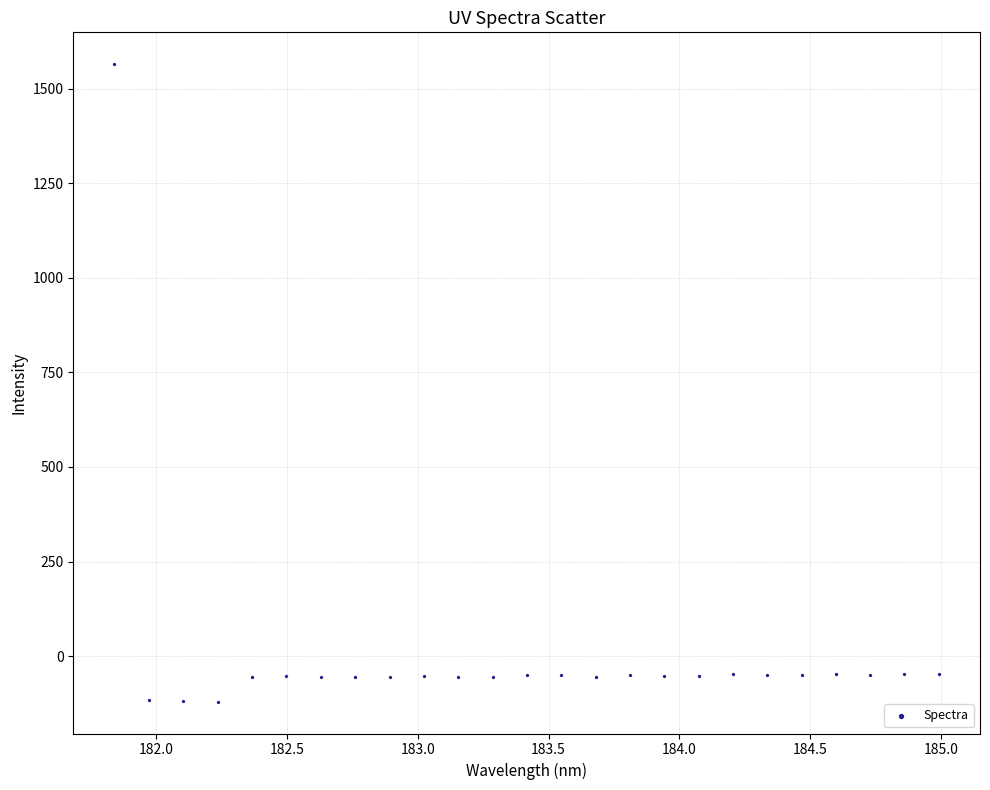

What is the range of Y values (max minus min)?

1686.1